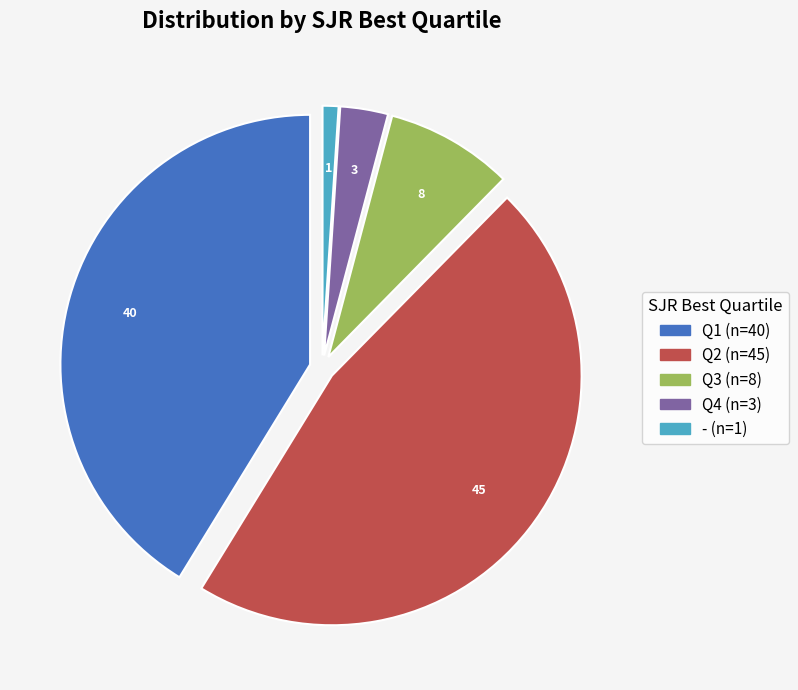

Is the sum of Q2 and Q3 greater than half?

Yes